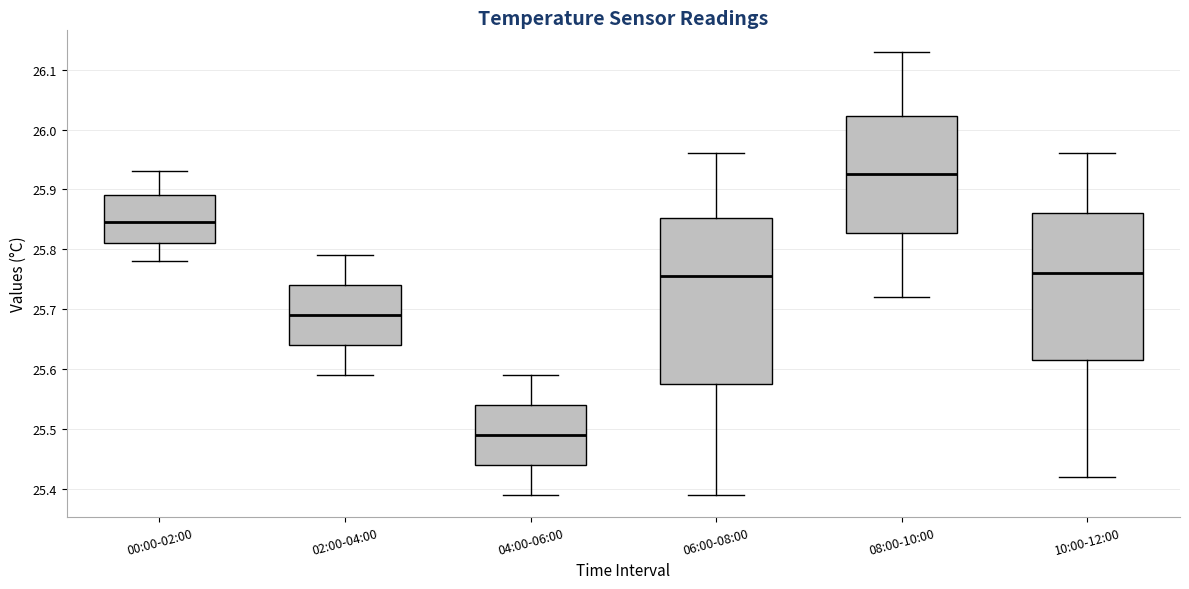

Reading left to right, read every box against the y-axis: the position of its median line, the range the box covers, and the ends of its whiskers. The values are not printed on the chart, so give them approximately, as read against the axis.

00:00-02:00: median 25.85, box 25.81 to 25.89, whiskers 25.78 to 25.93
02:00-04:00: median 25.69, box 25.64 to 25.74, whiskers 25.59 to 25.79
04:00-06:00: median 25.49, box 25.44 to 25.54, whiskers 25.39 to 25.59
06:00-08:00: median 25.76, box 25.58 to 25.85, whiskers 25.39 to 25.96
08:00-10:00: median 25.93, box 25.83 to 26.02, whiskers 25.72 to 26.13
10:00-12:00: median 25.76, box 25.62 to 25.86, whiskers 25.42 to 25.96